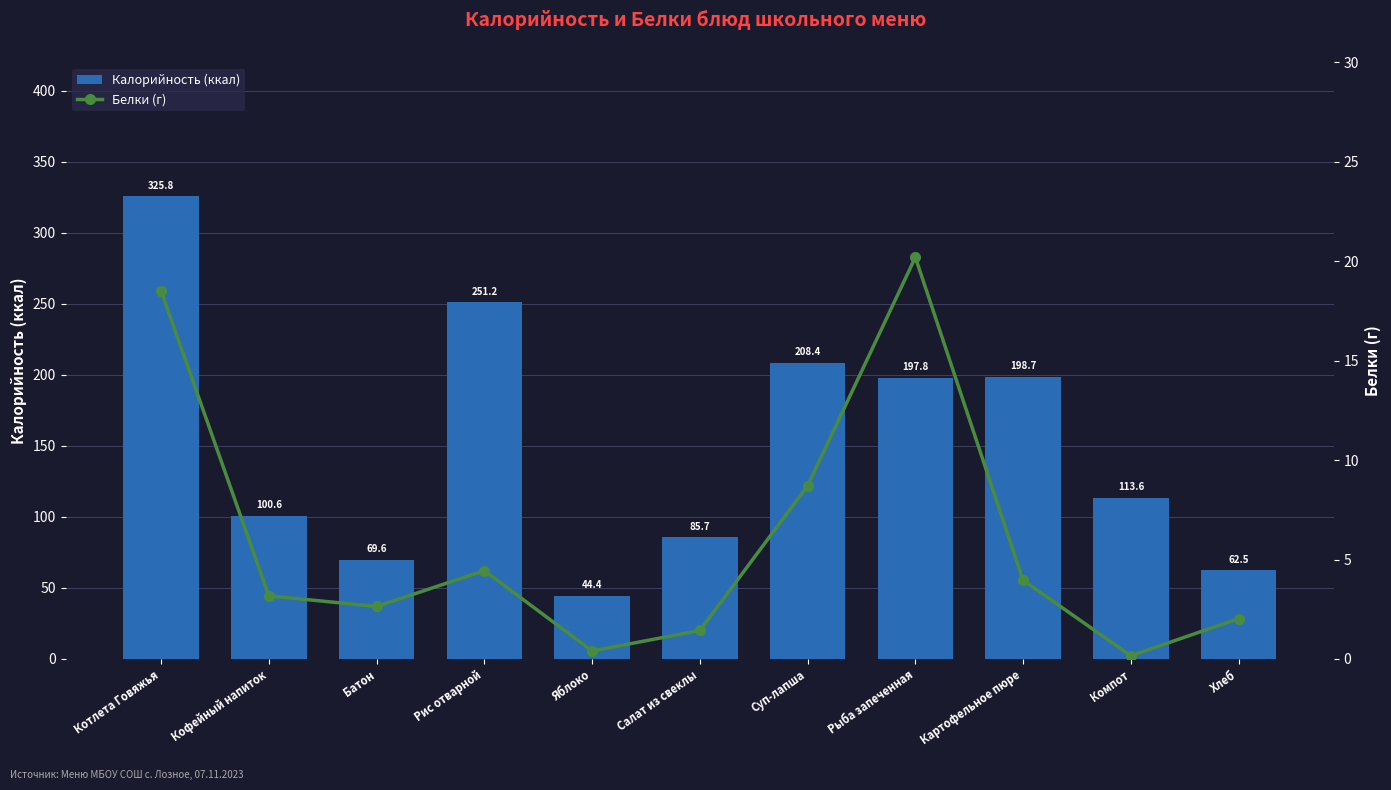

What is the difference between the maximum and minimum values in the Белки (г) series?

20.0